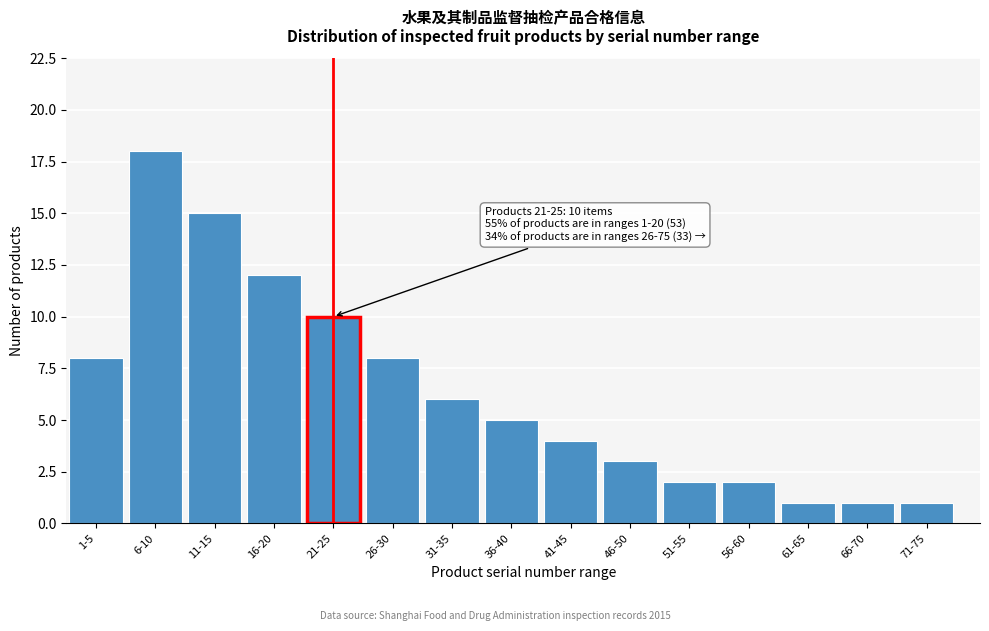

Reading left to right, list all the values displayed in this chart.

8	18	15	12	10	8	6	5	4	3	2	2	1	1	1